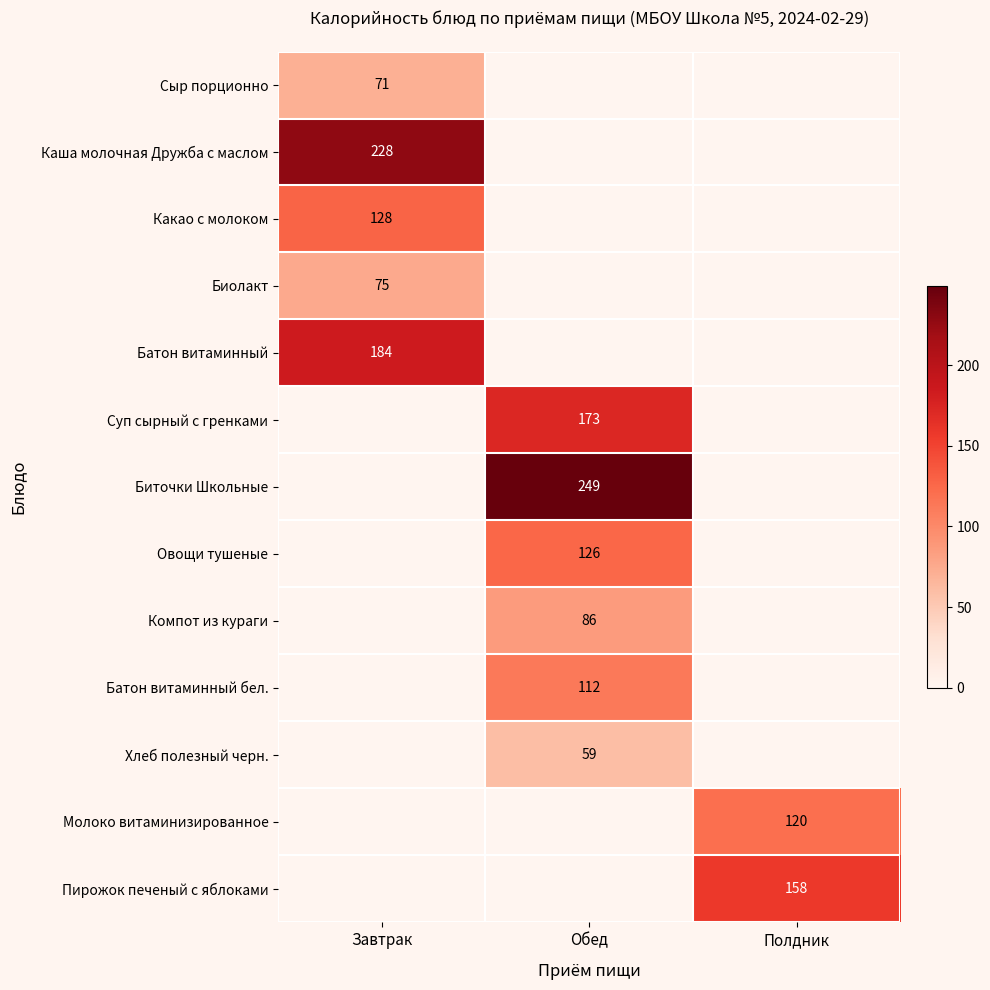

The Батон витаминный series shows 184 at Завтрак. True or false?

True